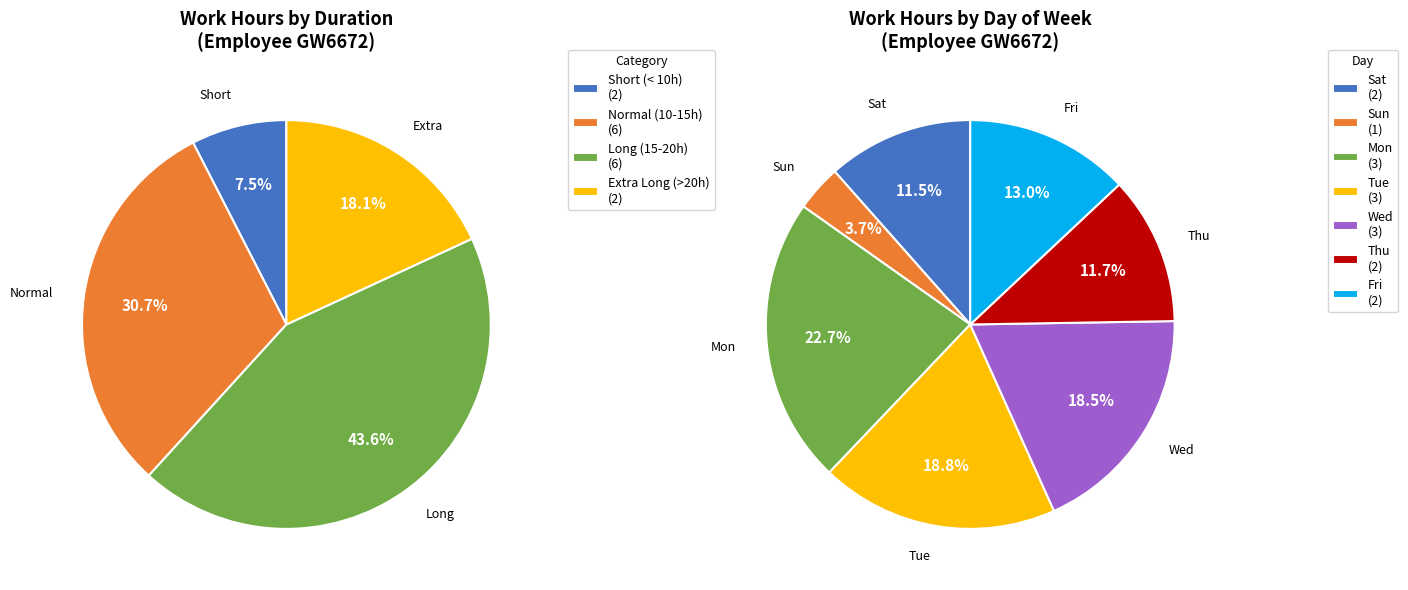

Which has a higher value, 1 or 11?

11